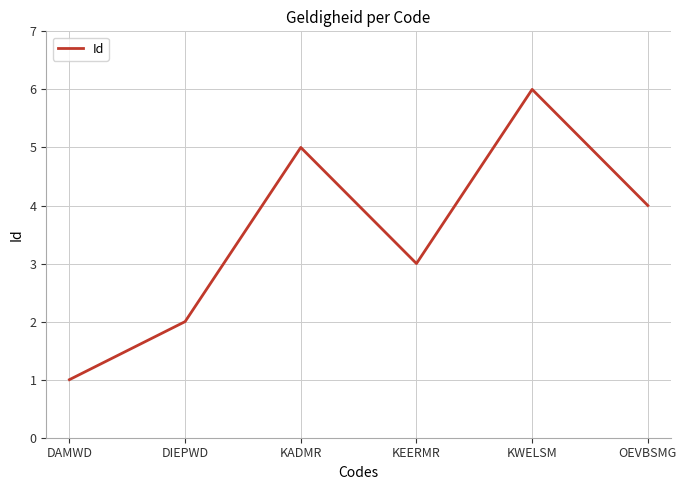

List the labels in order of value, smallest first.

DAMWD, DIEPWD, KEERMR, OEVBSMG, KADMR, KWELSM